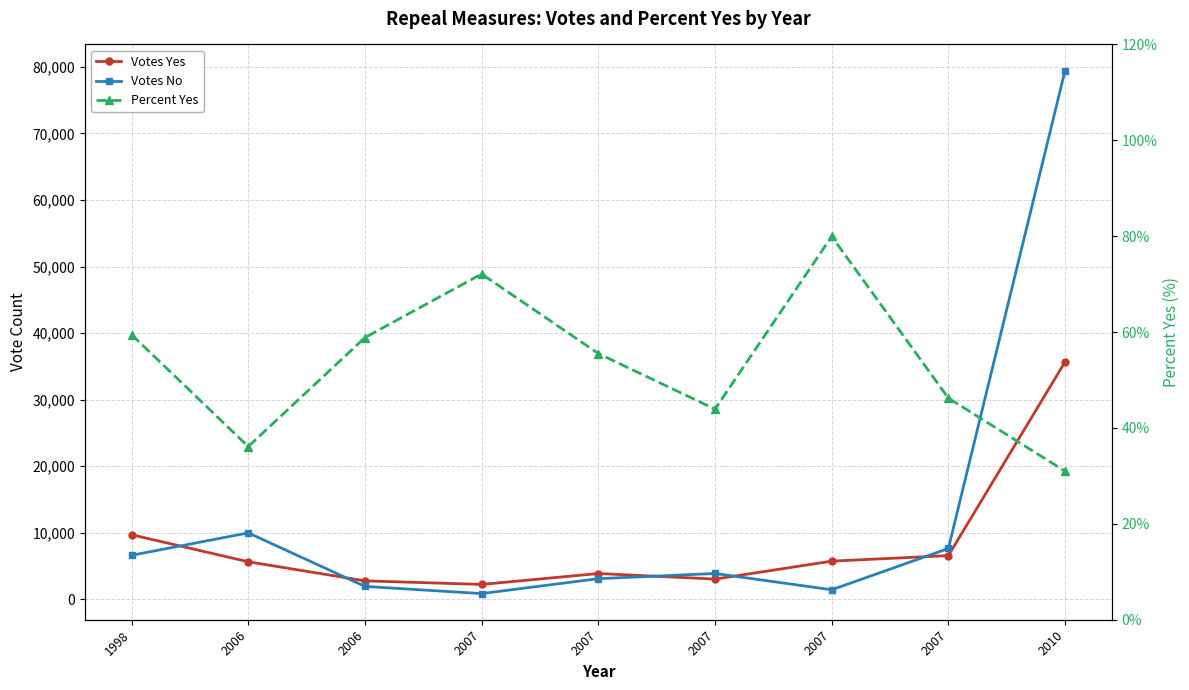

Which series has the largest total across all categories?

Votes No